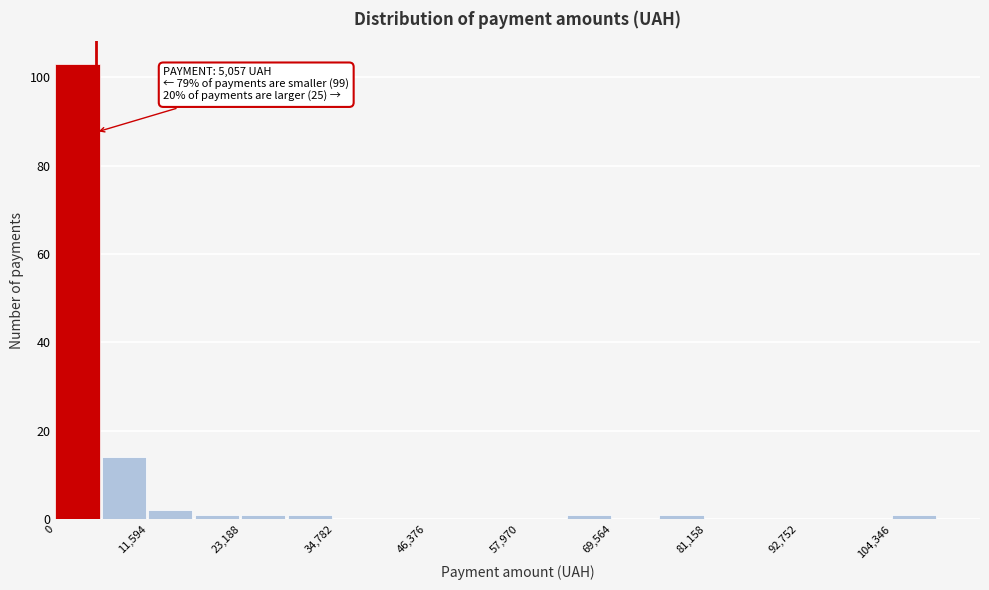

Read against the x-axis, roughly where is the centre of the tallest bar?

2000